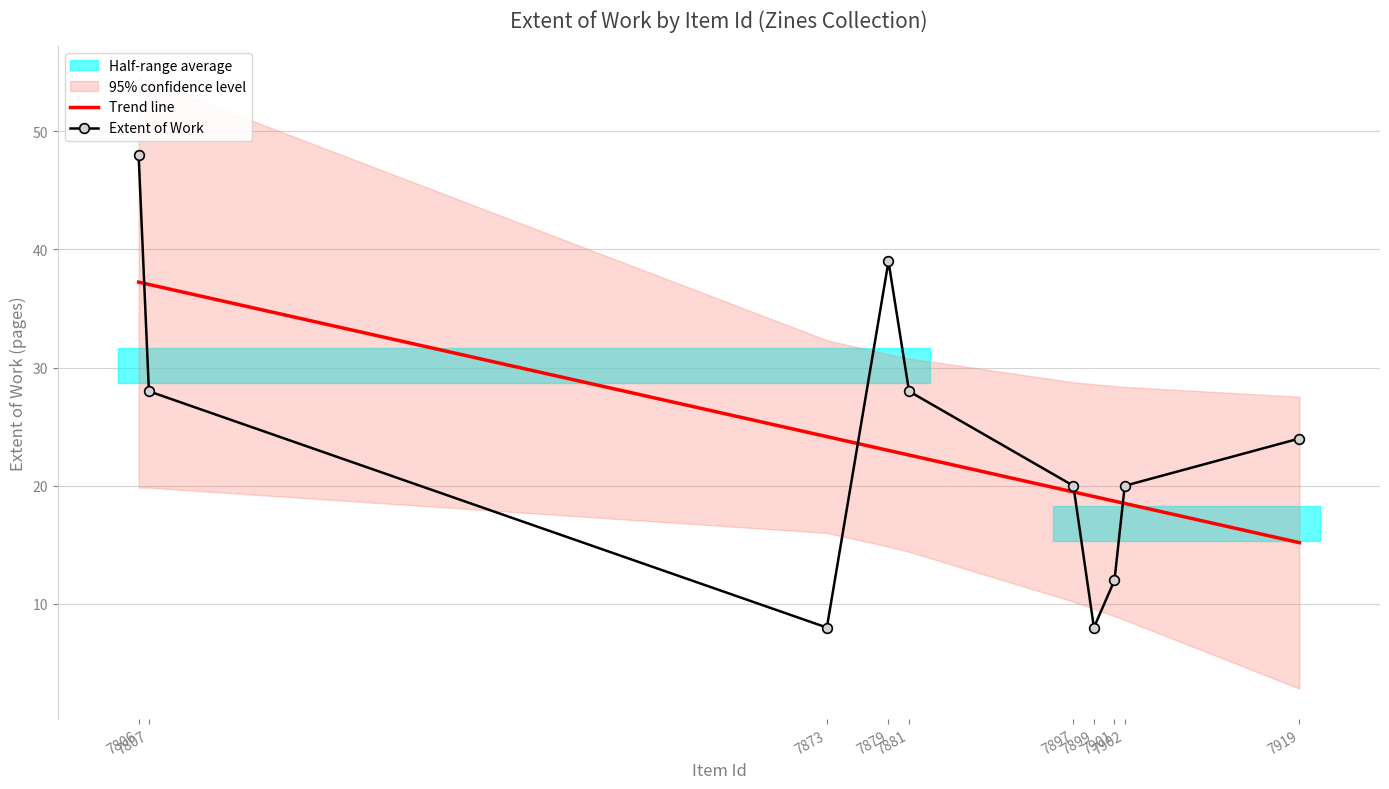

What is the lowest value of the Extent of Work series?

8.0